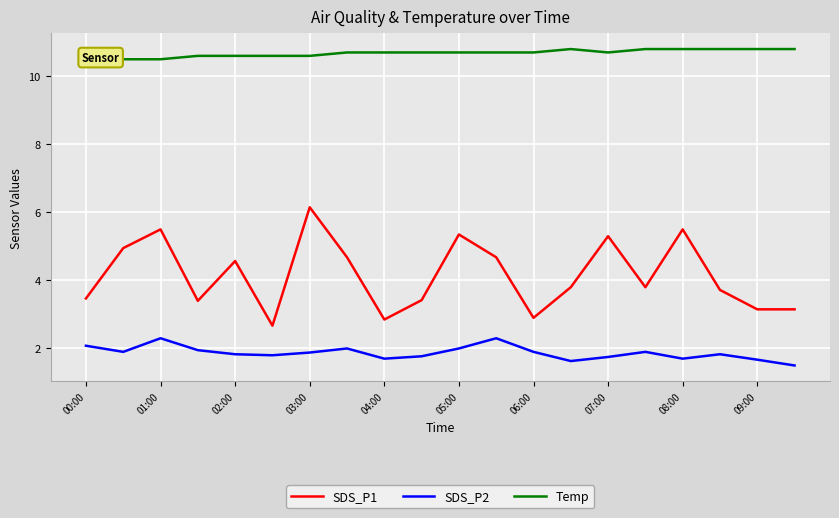

Which series has the largest total across all categories?

Temp